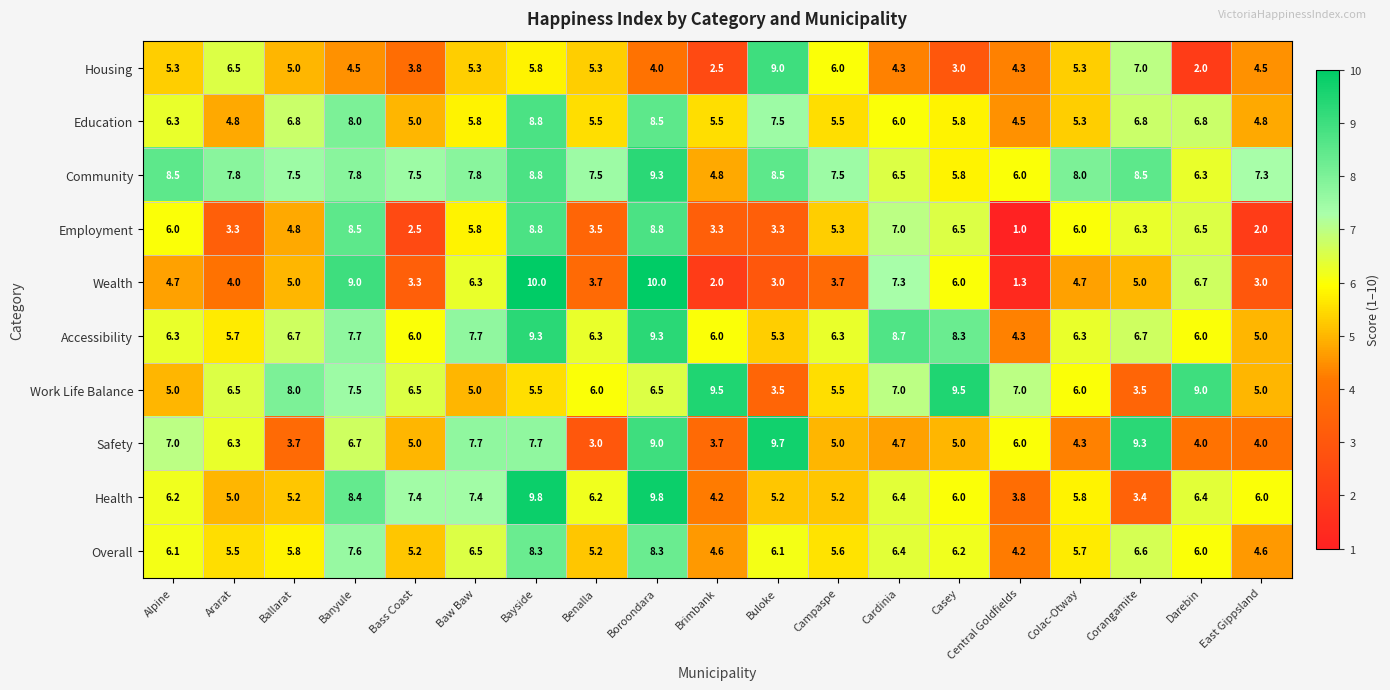

The Health series shows 3.5 at East Gippsland. True or false?

False